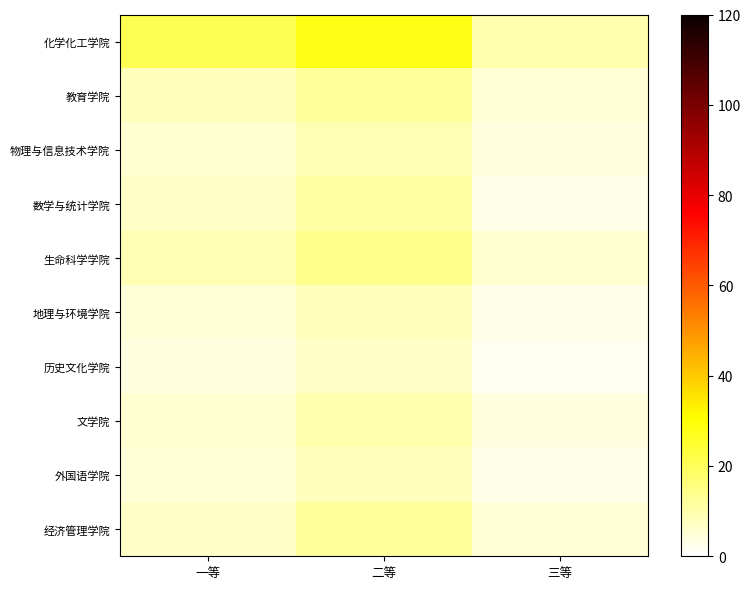

Between 一等 and 二等, which series saw the biggest shift?

化学化工学院